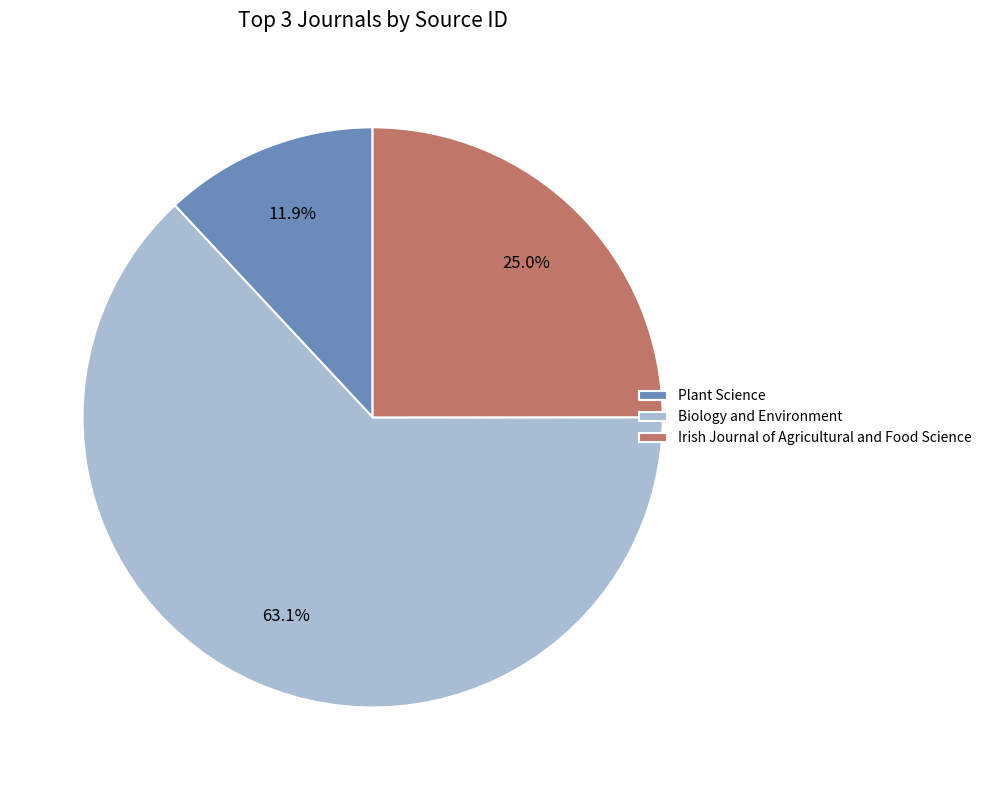

The Biology and Environment slice represents 51% of the pie. True or false?

False